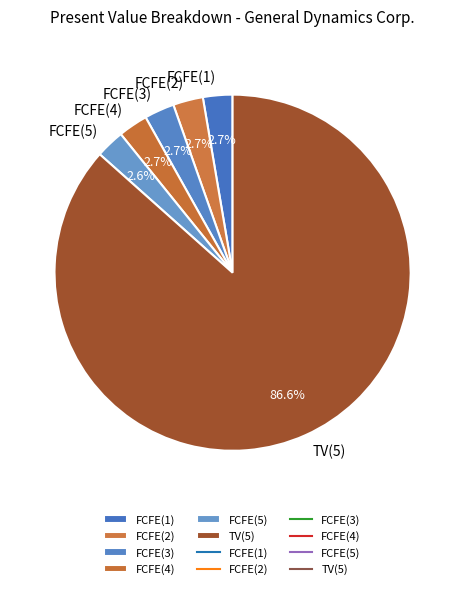

Which slice represents more than half of the pie?

TV(5)